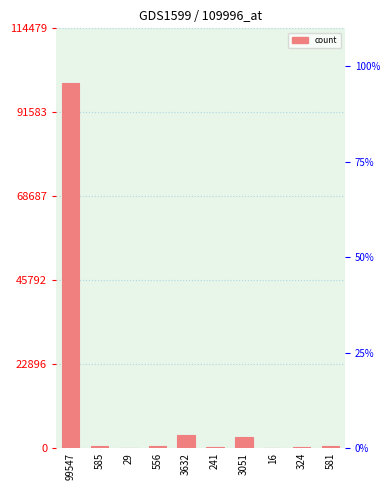

Reading right to left, what are all the values shown in this chart?

581	324	16	3051	241	3632	556	29	585	99547